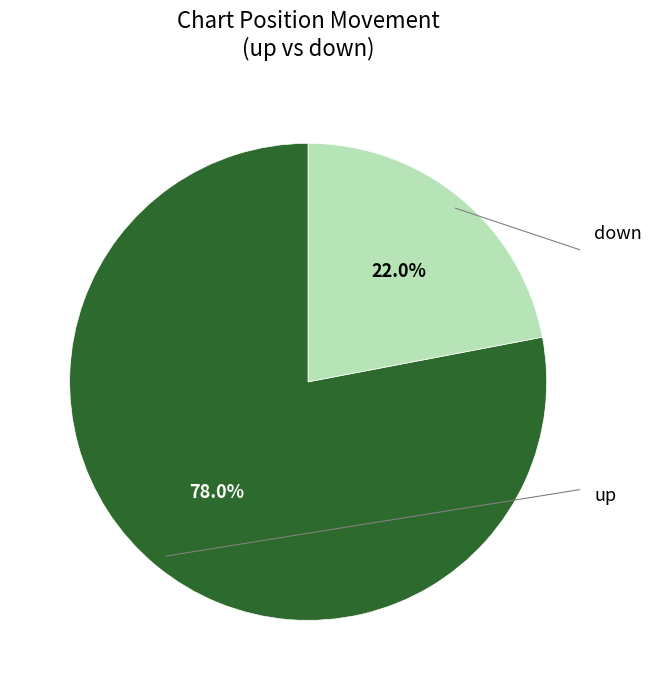

How many segments does this pie chart have?

2